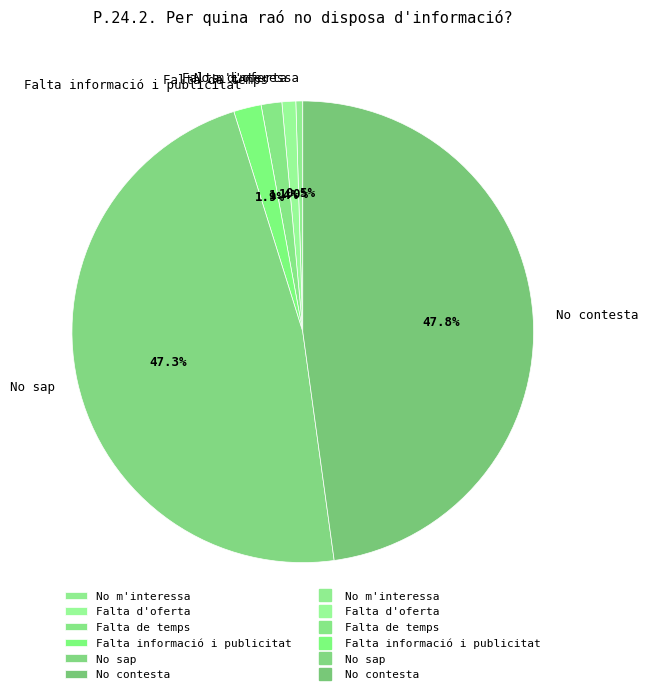

Count the number of slices in the pie.

6